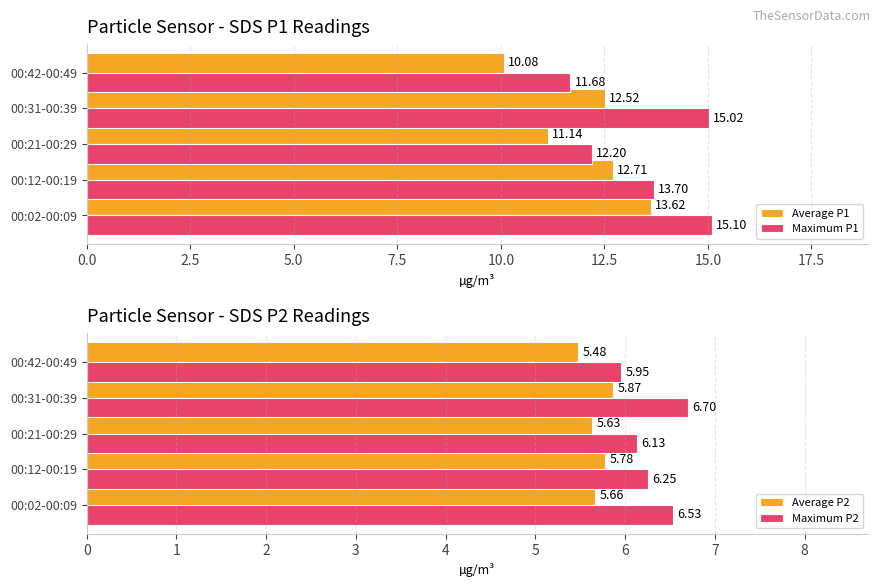

What is the approximate value of Maximum P1 at 00:21-00:29?

12.2